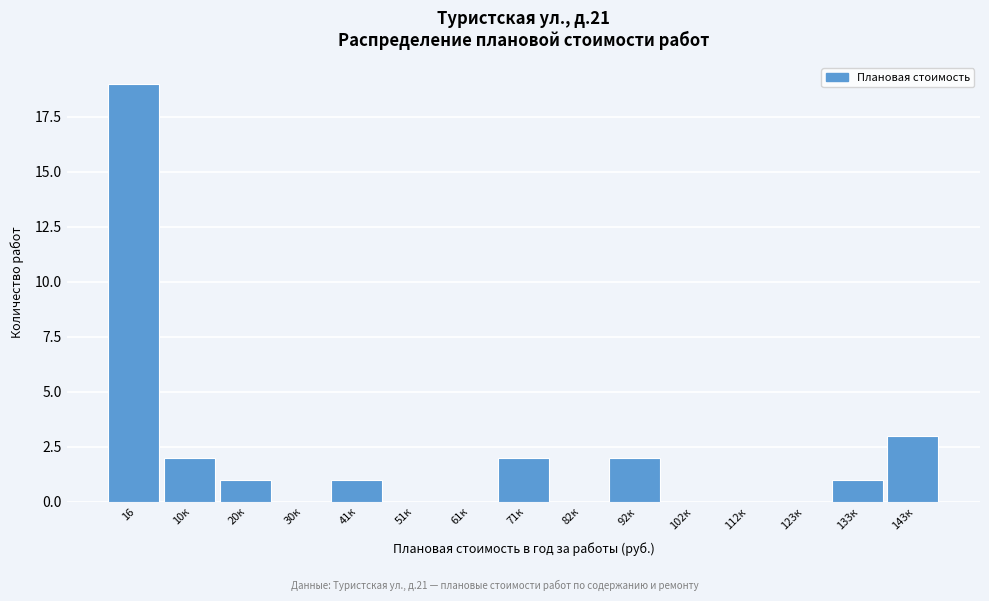

Reading left to right, extract all data points from this chart.

16=19	10к=2	20к=1	30к=0	41к=1	51к=0	61к=0	71к=2	82к=0	92к=2	102к=0	112к=0	123к=0	133к=1	143к=3